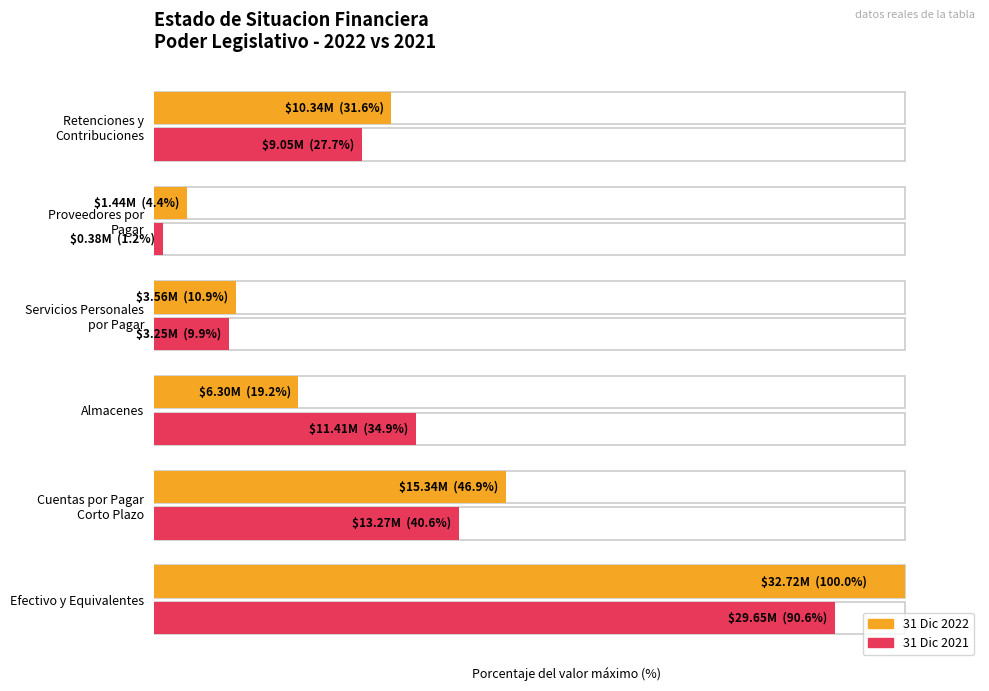

List the series in order of their overall mean, highest first.

31 Dic 2022, 31 Dic 2021